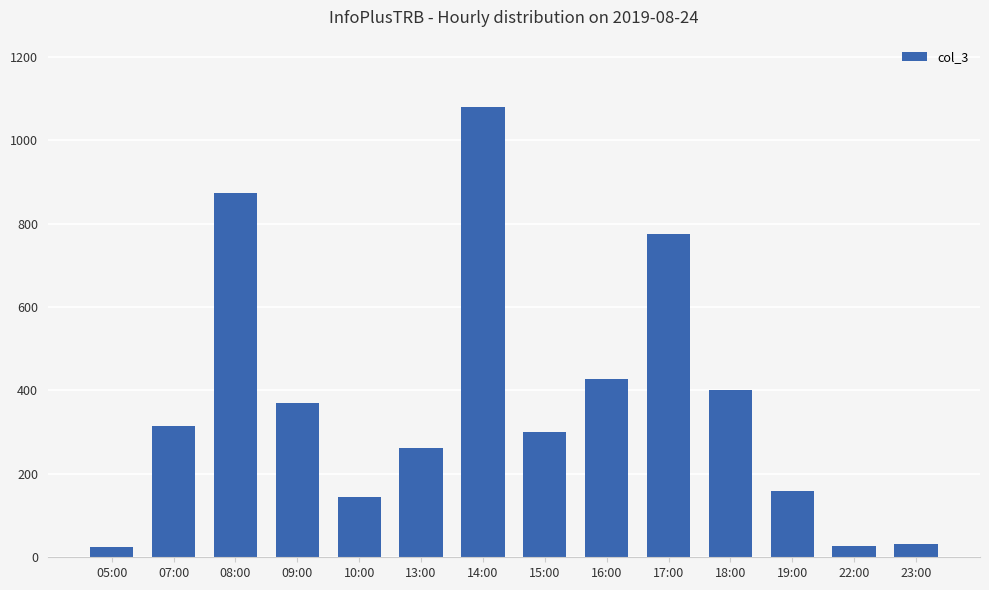

How many bars are there in total?

14